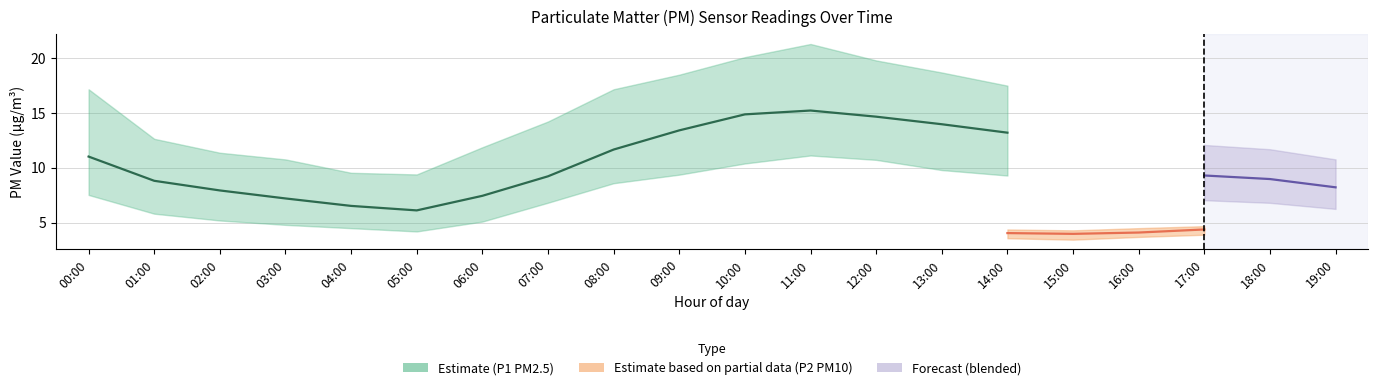

What is the maximum value for P1_upper?

21.3